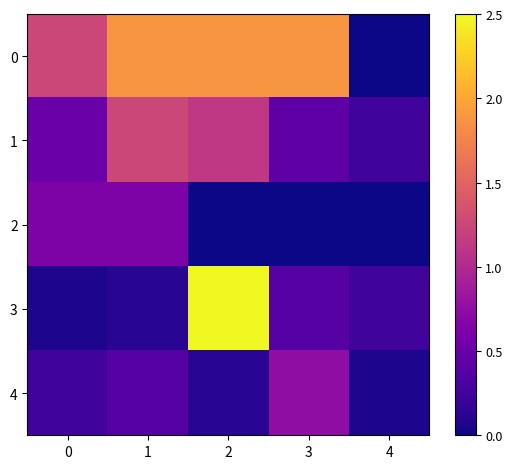

Reading left to right, list all the values displayed in this chart.

0: 0=1.2	1=1.9	2=1.9	3=1.9	4=0.0
1: 0=0.5	1=1.2	2=1.1	3=0.4	4=0.2
2: 0=0.6	1=0.6	2=0.0	3=0.0	4=0.0
3: 0=0.1	1=0.1	2=2.5	3=0.4	4=0.2
4: 0=0.2	1=0.4	2=0.1	3=0.8	4=0.1